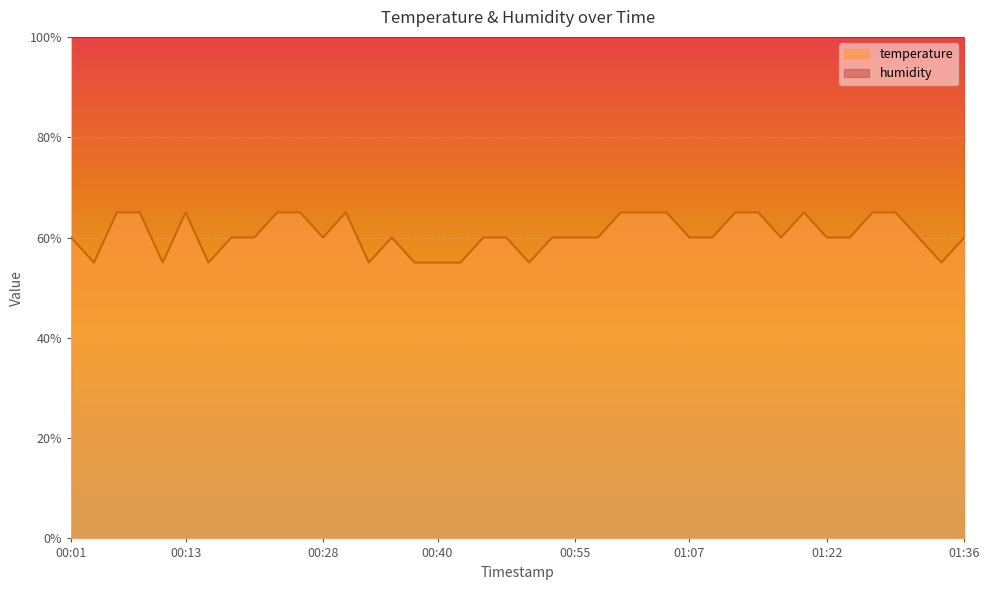

What is the label of the 5th point from the right?

01:26